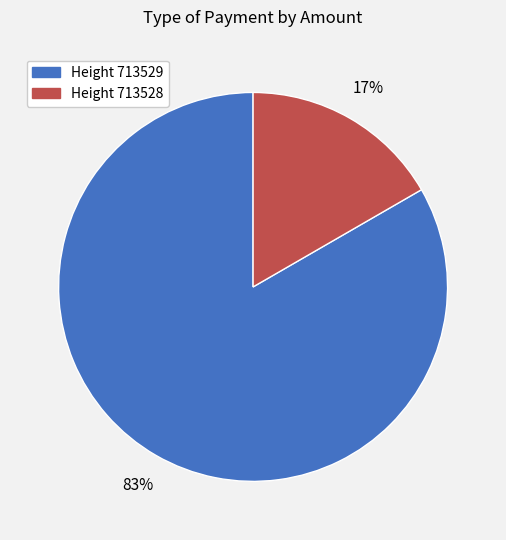

Is there any slice that represents more than half of the pie?

Yes